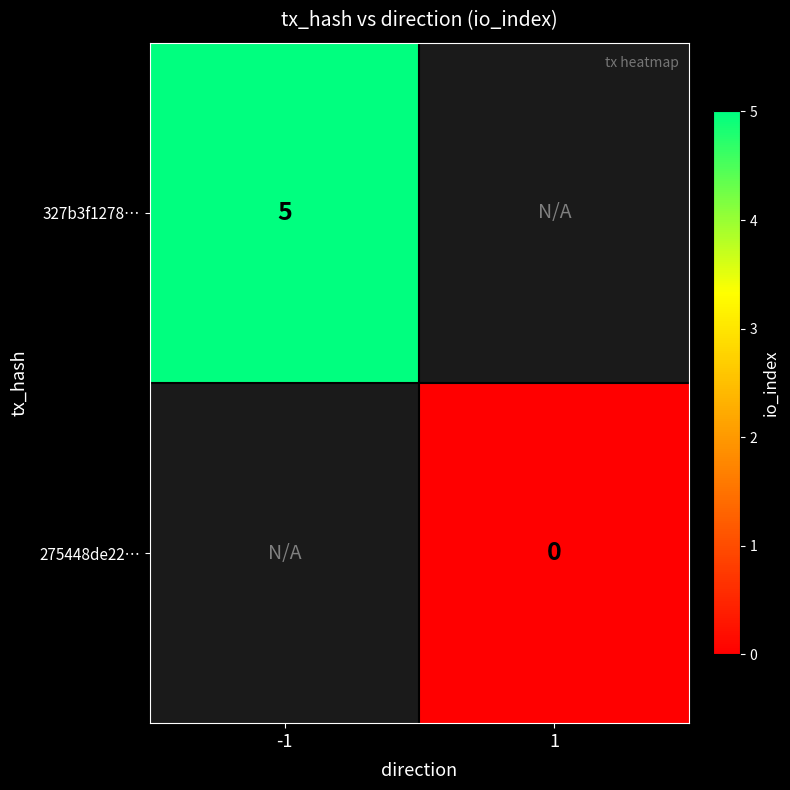

The 327b3f1278… series shows 3.3 at -1. True or false?

False